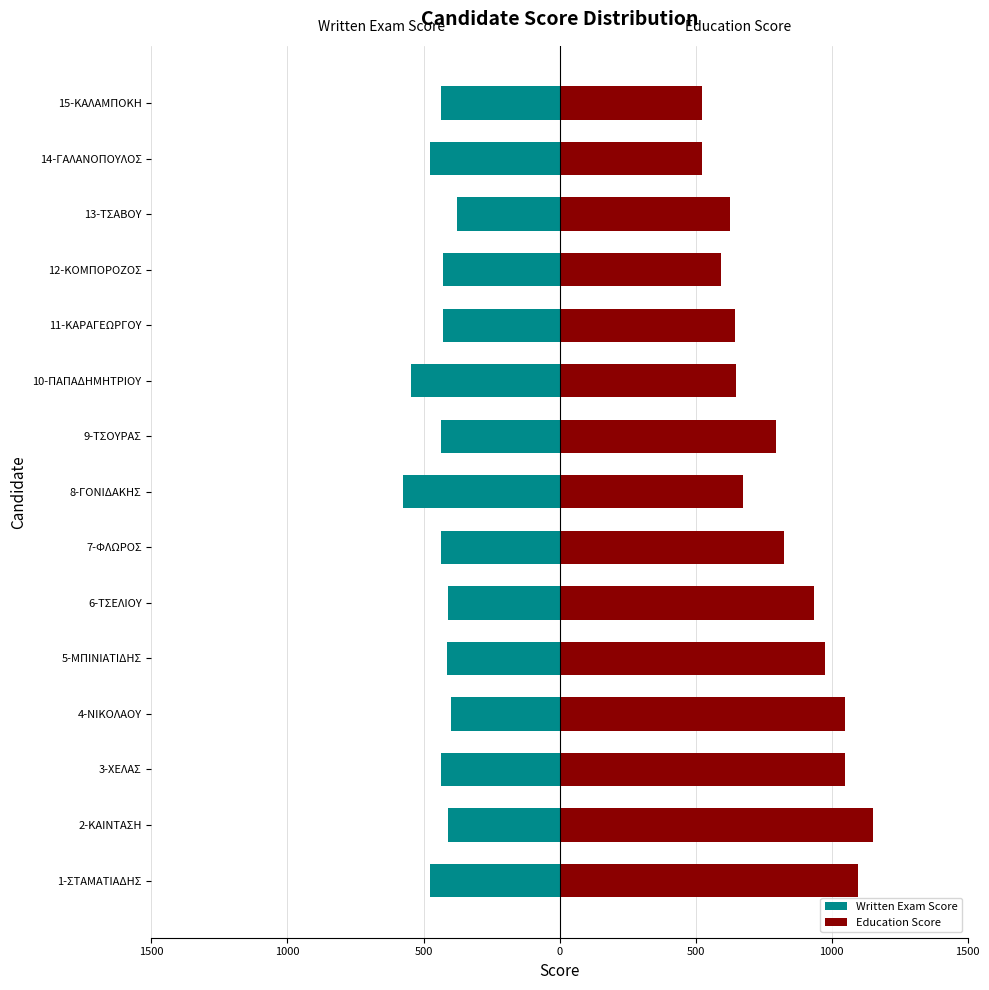

Rank the series by their maximum value, from lowest to highest.

Written Exam Score, Education Score